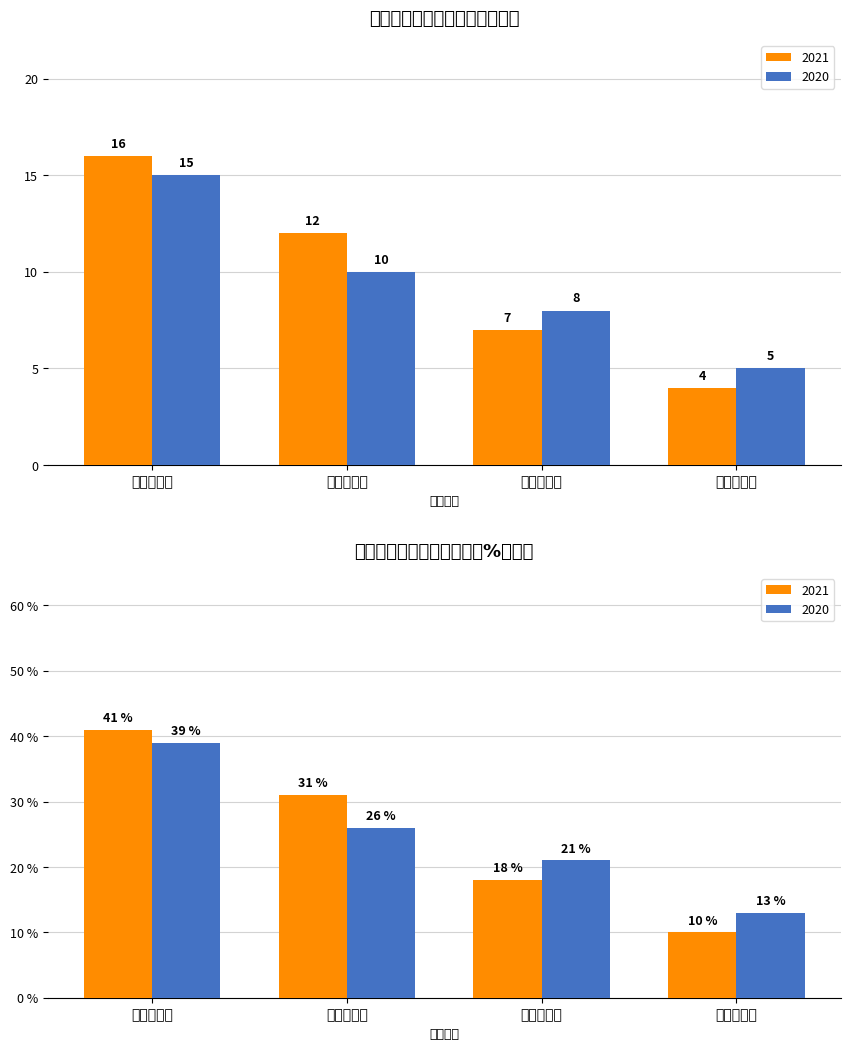

At which category does the chart reach its peak across all series?

行政辅助岗